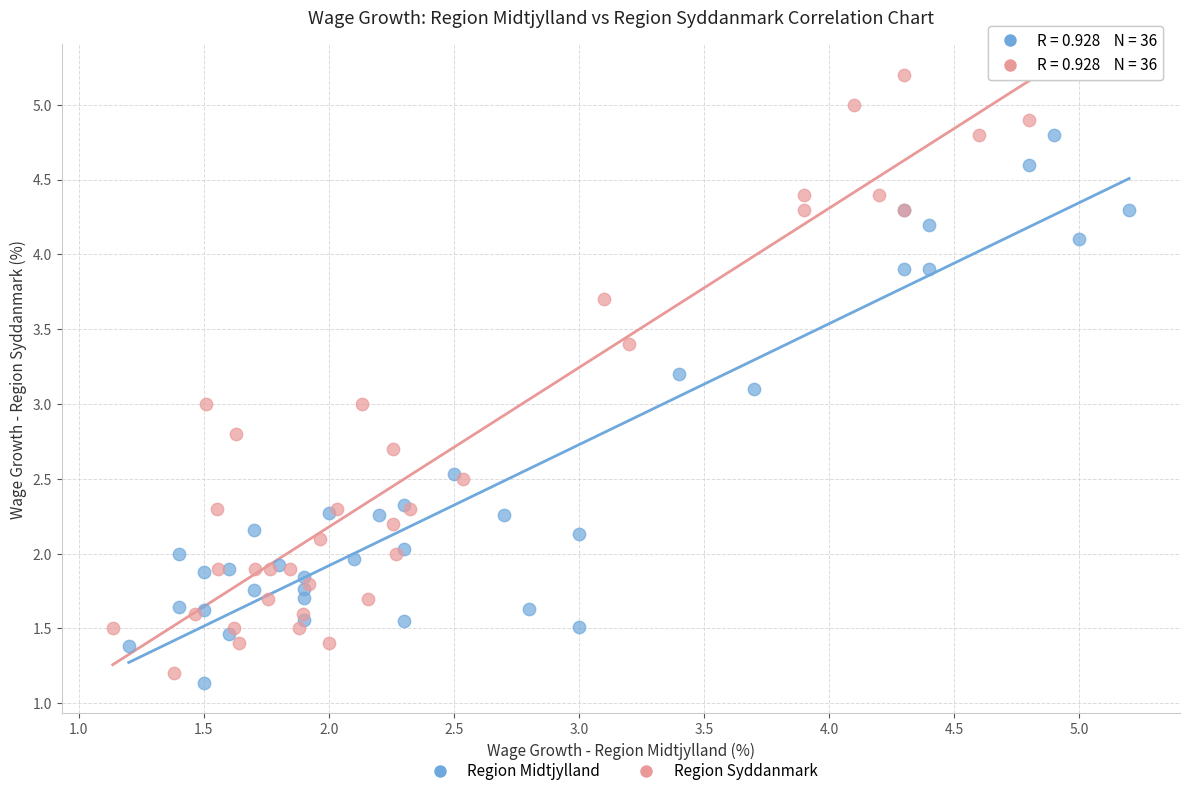

Which series contains the highest Y value?

Region Syddanmark